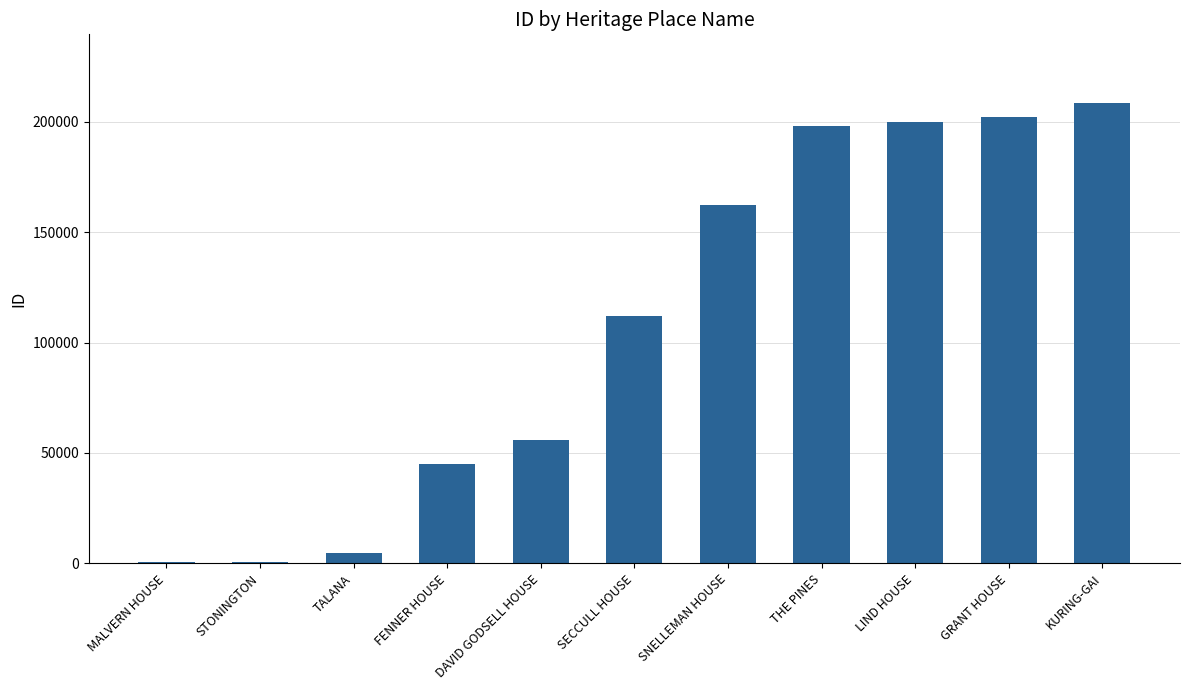

The chart shows a value of 112134 at SECCULL HOUSE. True or false?

True